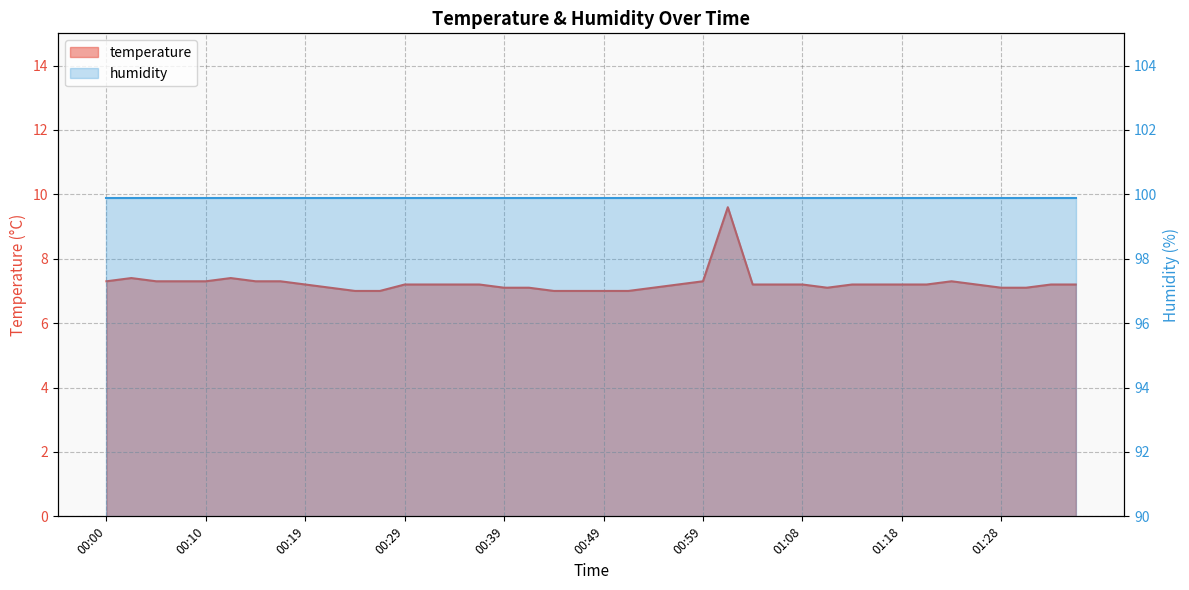

Rank the categories by value from lowest to highest.

00:24, 00:27, 00:44, 00:46, 00:49, 00:51, 00:22, 00:39, 00:41, 00:54, 01:11, 01:28, 01:30, 00:19, 00:29, 00:32, 00:34, 00:37, 00:56, 01:03, 01:06, 01:08, 01:13, 01:16, 01:18, 01:21, 01:25, 01:33, 01:35, 00:00, 00:05, 00:07, 00:10, 00:14, 00:17, 00:59, 01:23, 00:02, 00:12, 01:01